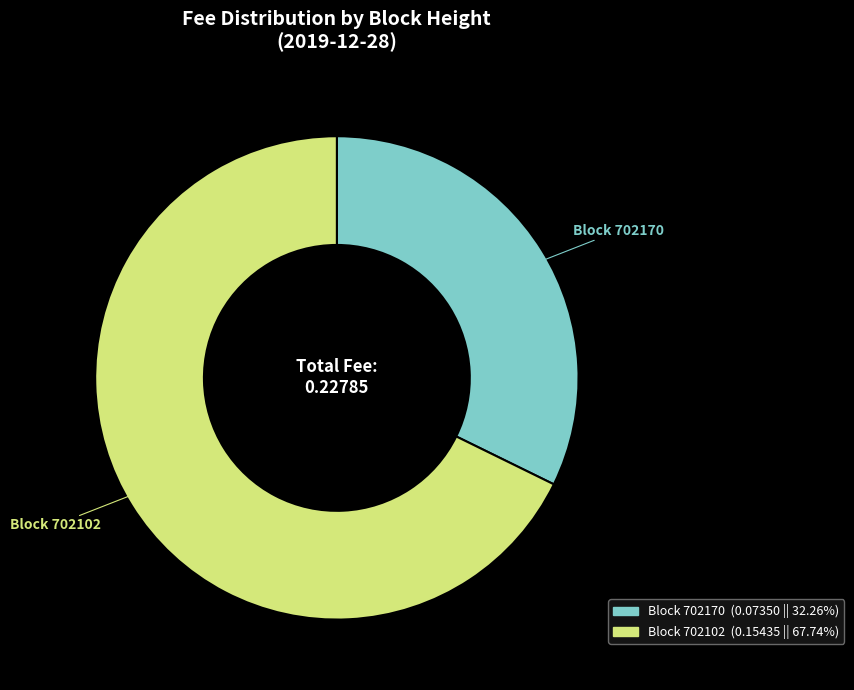

Is there a majority slice in this chart?

Yes